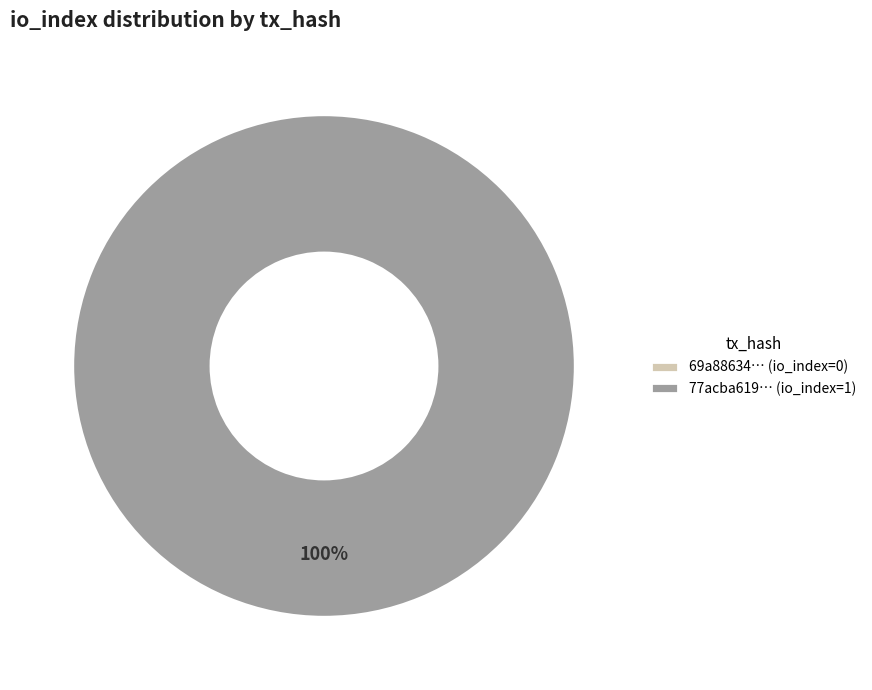

Is it true that direction=-1 (io_index=0) is 0% of the pie?

True